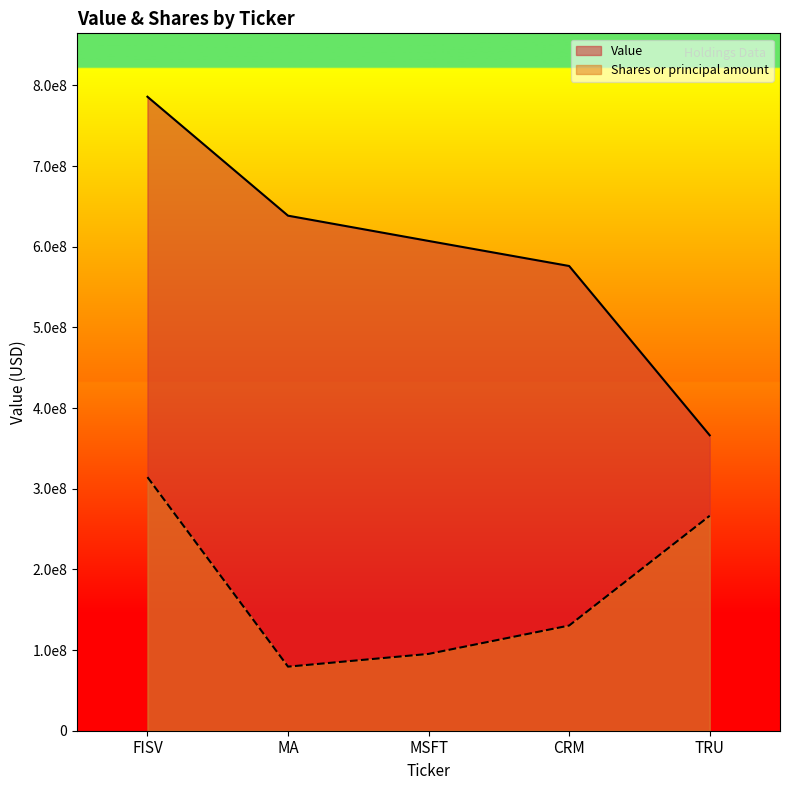

True or false: Shares or principal amount and Value intersect in this chart.

False